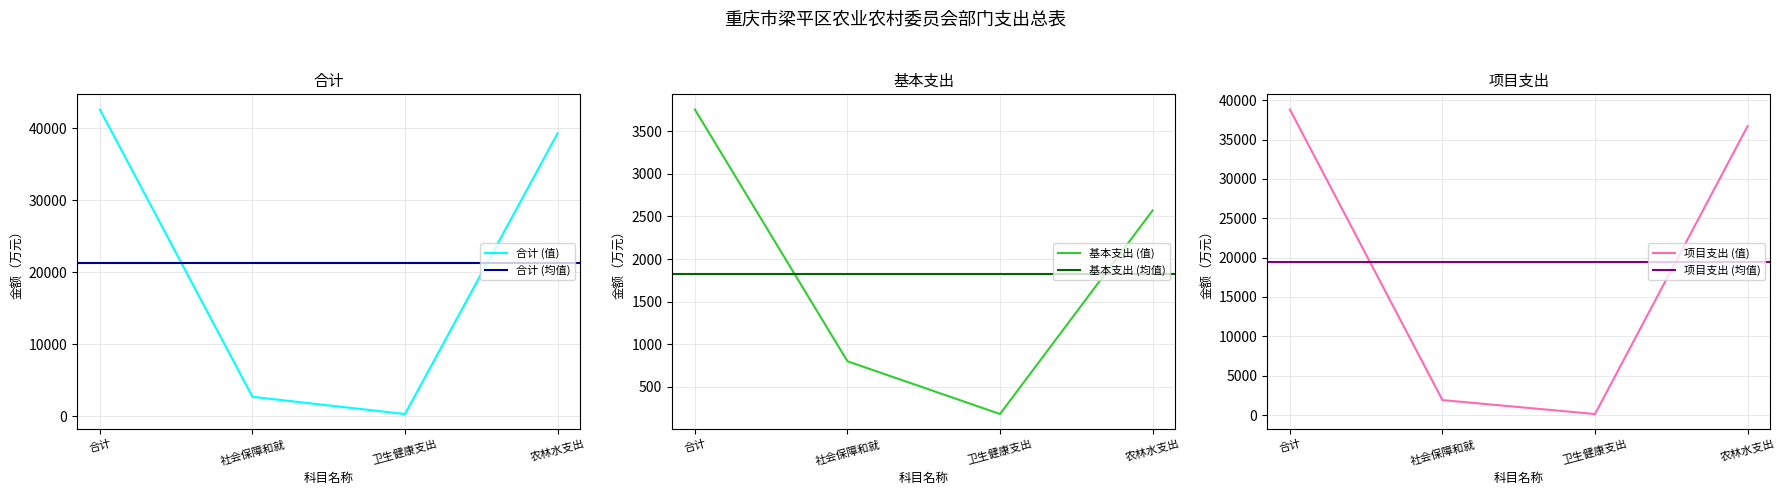

True or false: 合计 (值) has a value of 68938.0 at 农林水支出.

False